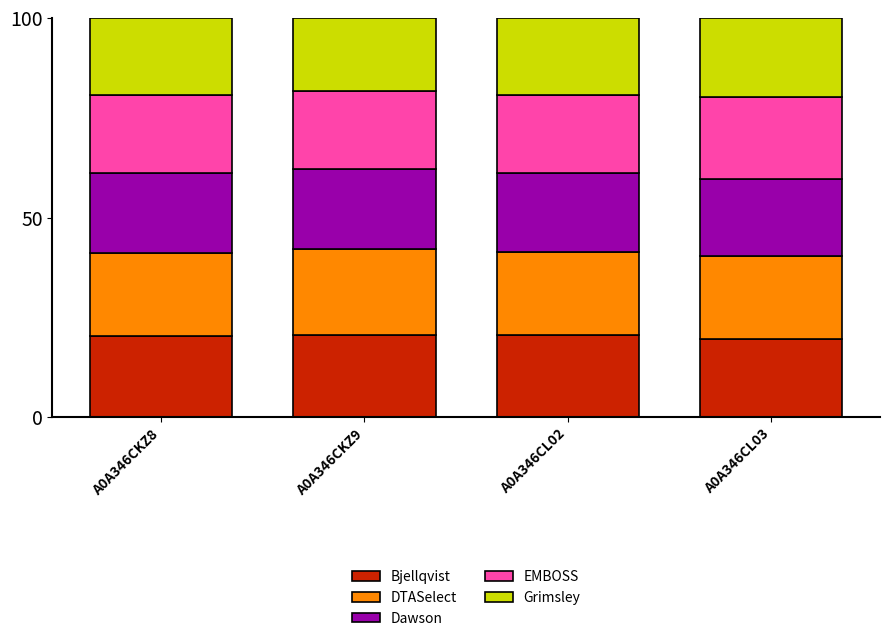

Are the bars grouped side by side (vs. stacked)?

No